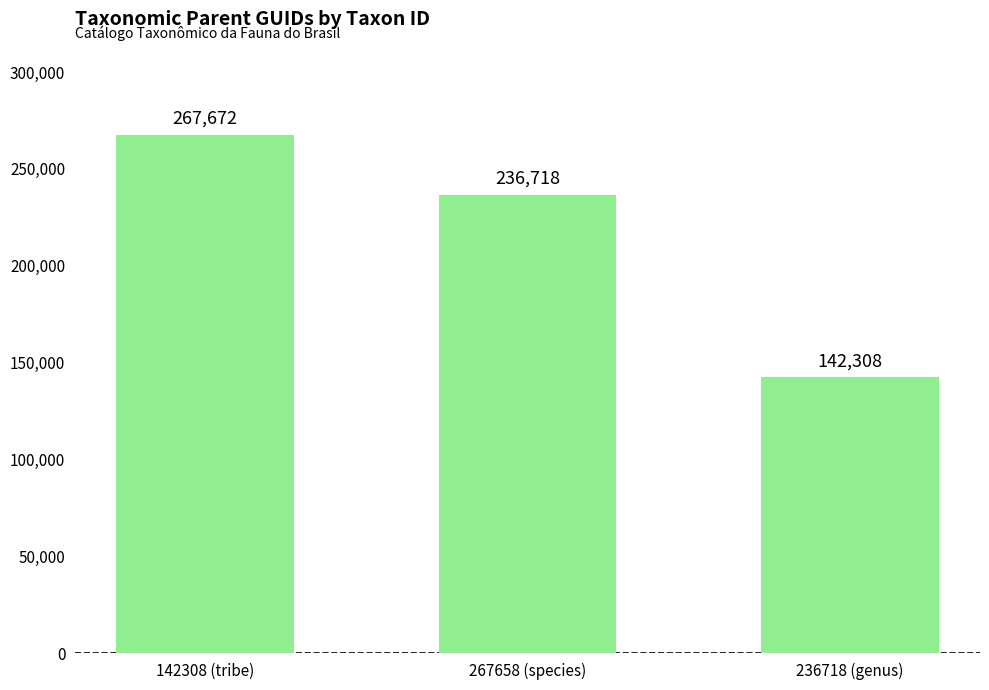

What is the average value?

215566